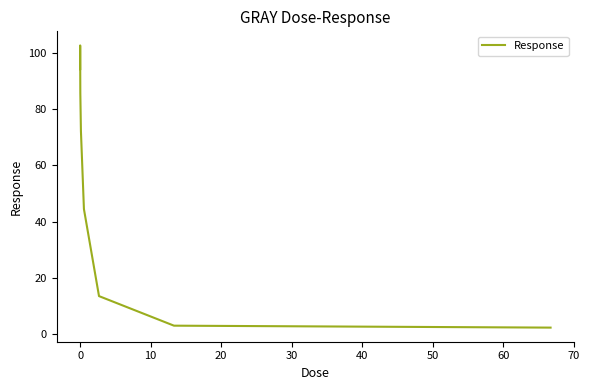

What is the minimum value shown in the chart?

2.3